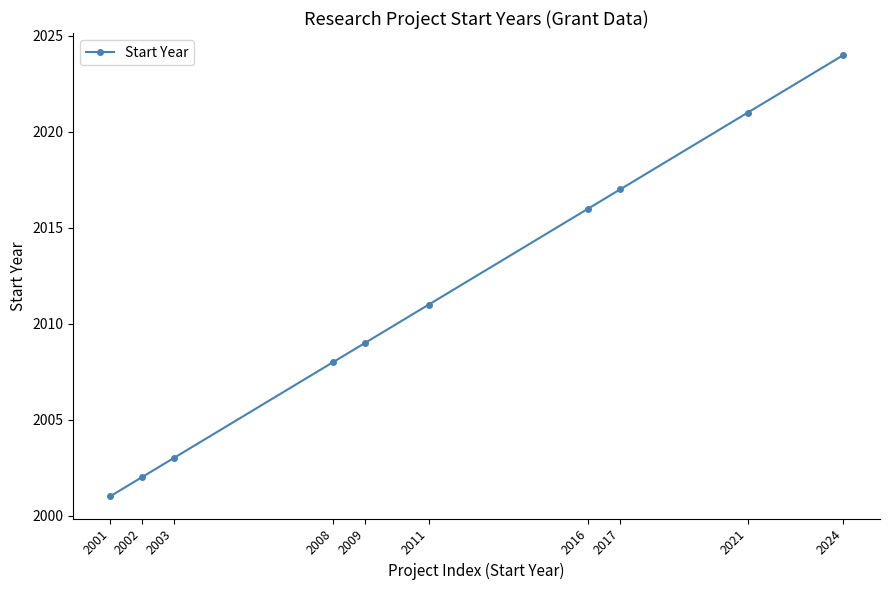

At which label is the value closest to 2012?

2011